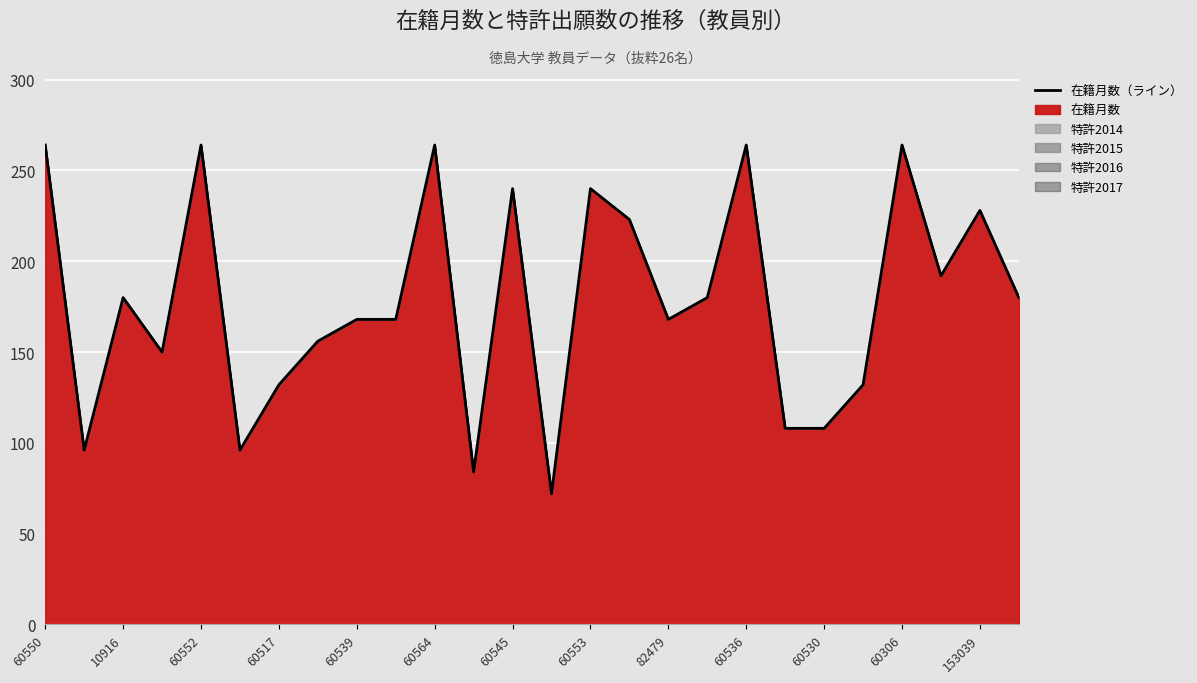

What is the greatest value displayed?

264